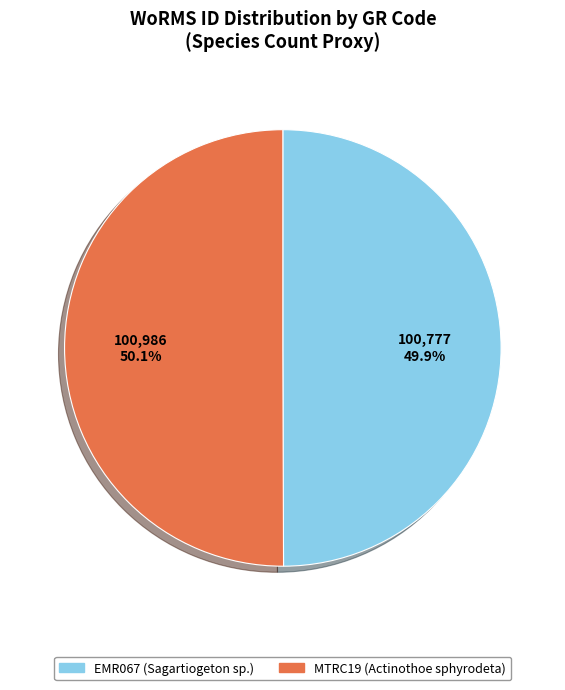

How many segments does this pie chart have?

2